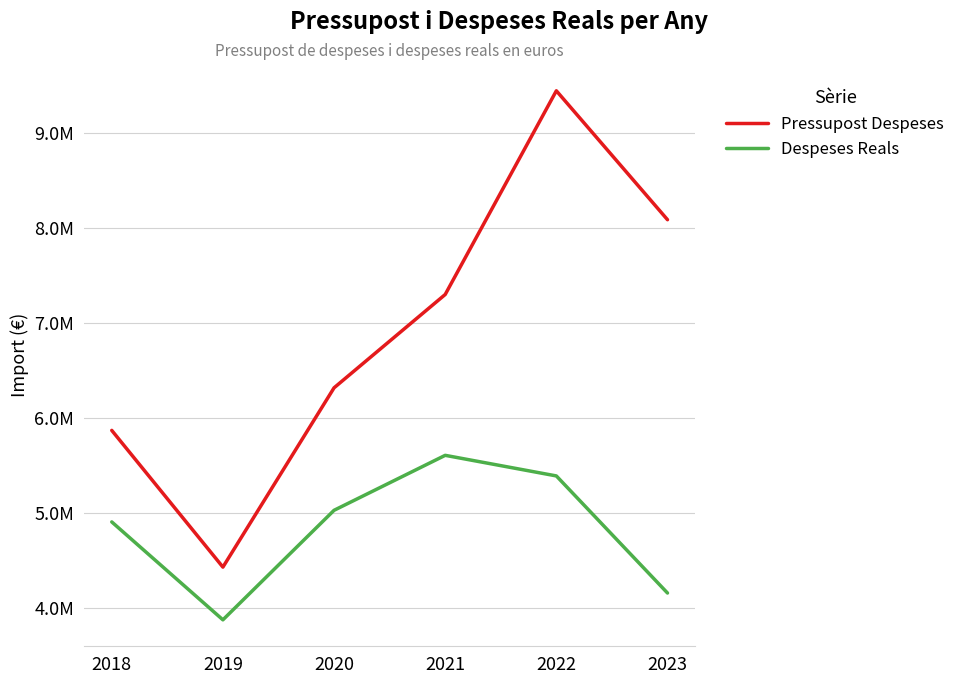

What is the sum of the Despeses Reals values at 2023 and 2020?

9180909.9